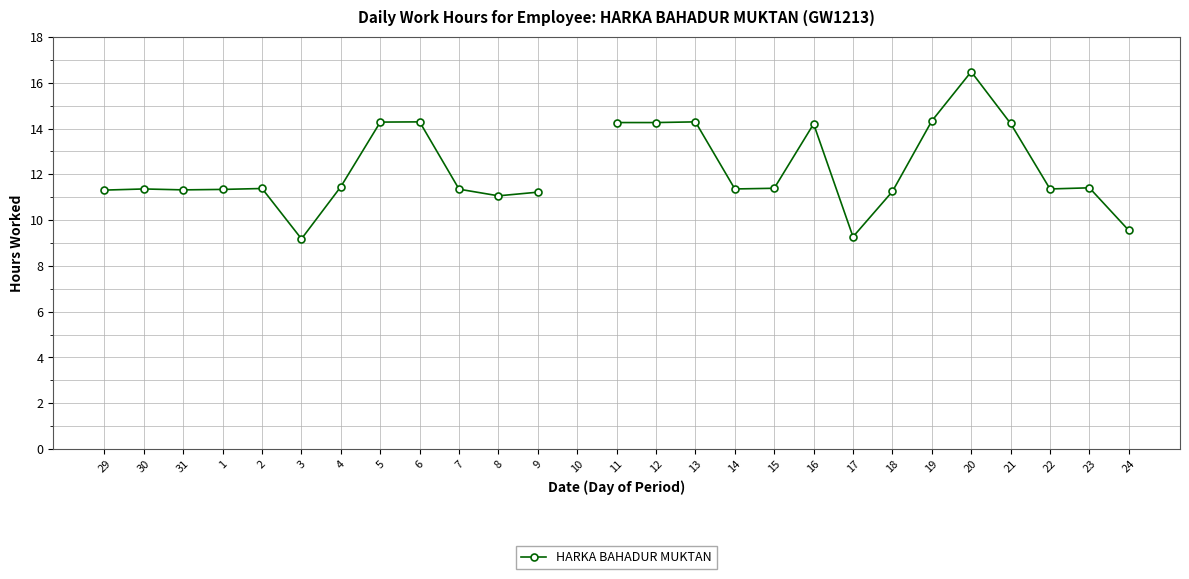

List the labels in order of value, smallest first.

3, 17, 24, 8, 9, 18, 29, 31, 1, 7, 30, 14, 22, 2, 15, 23, 4, 16, 21, 11, 12, 5, 6, 10, 13, 19, 20